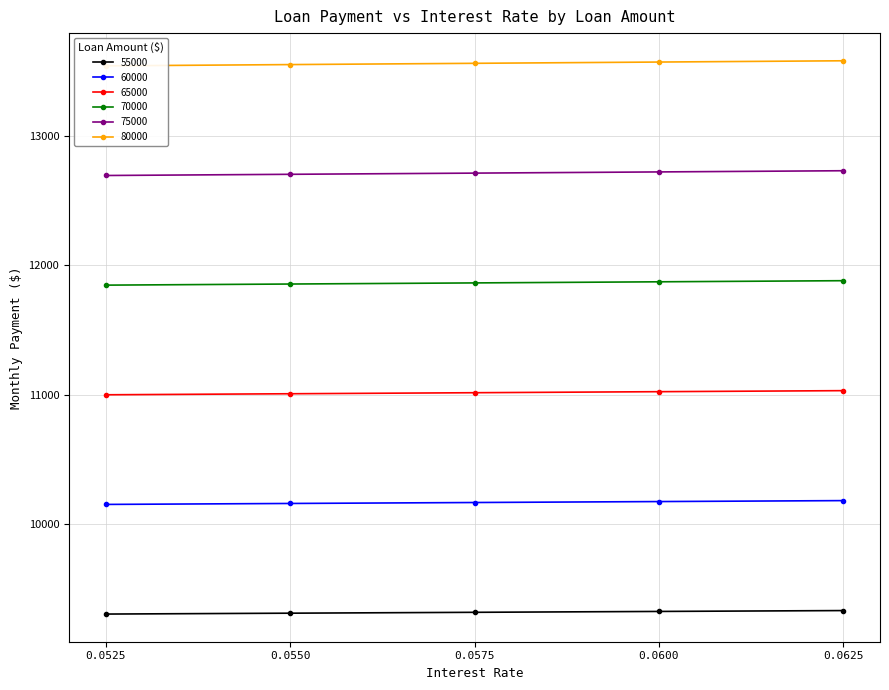

What position from the right is 0.0625?

1